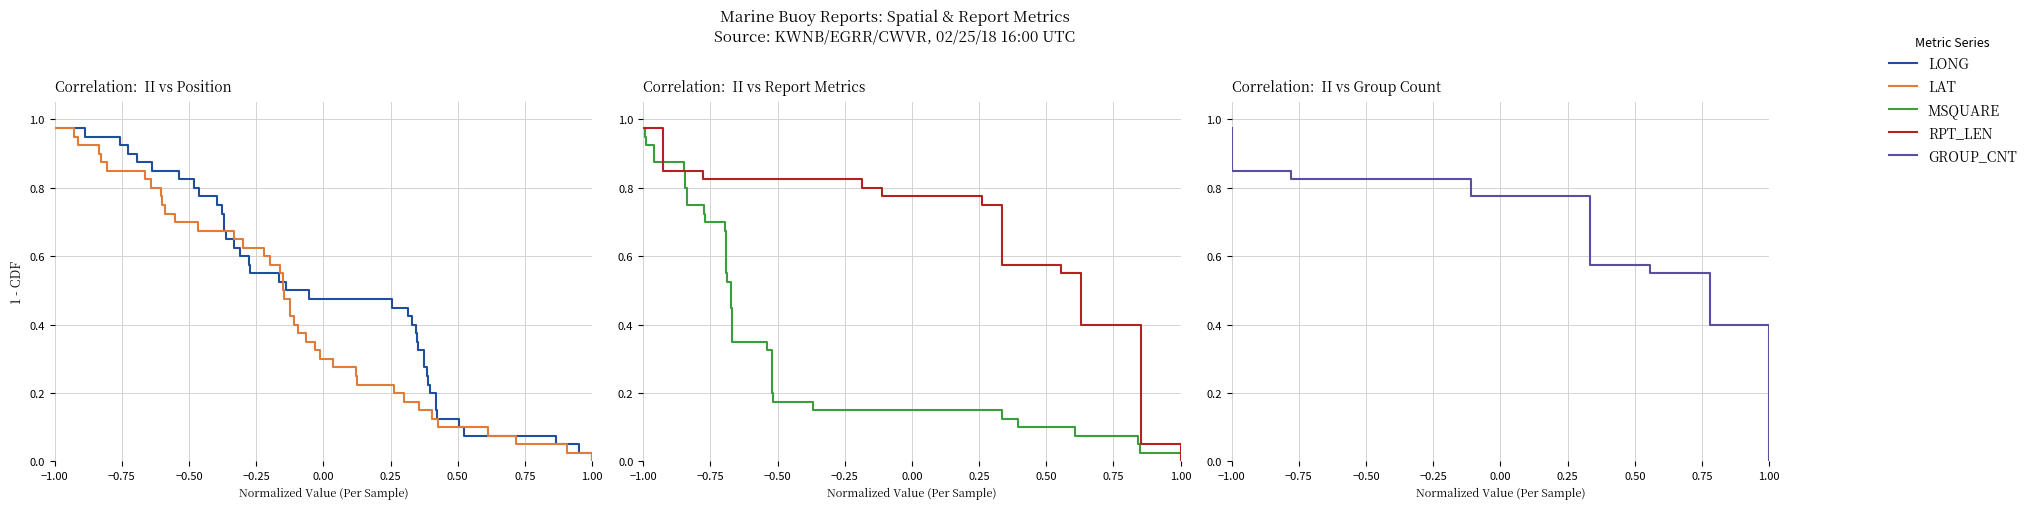

What is the highest value of the LONG series?

1.0